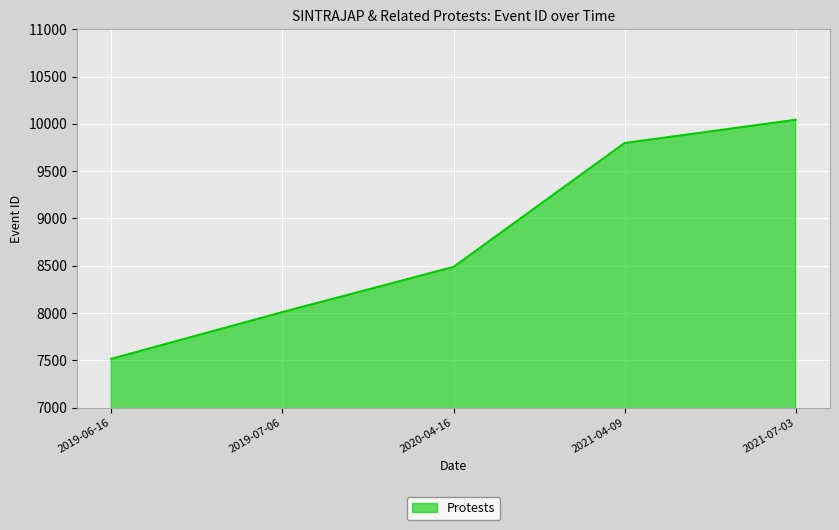

How many categories are shown in the chart?

5